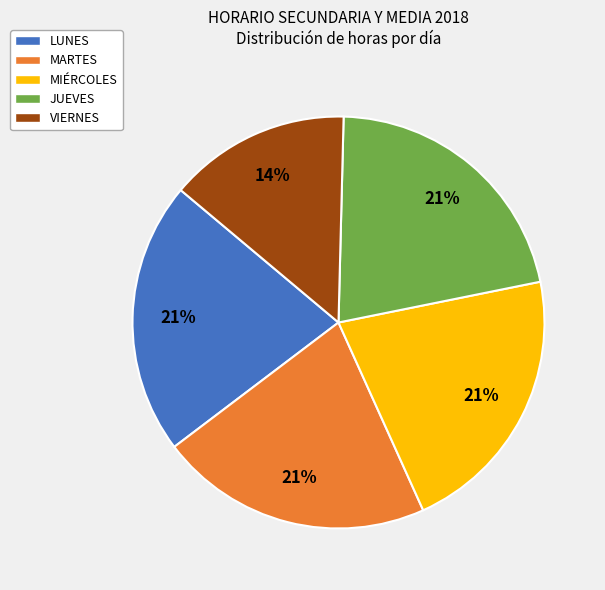

The MARTES slice represents 9% of the pie. True or false?

False